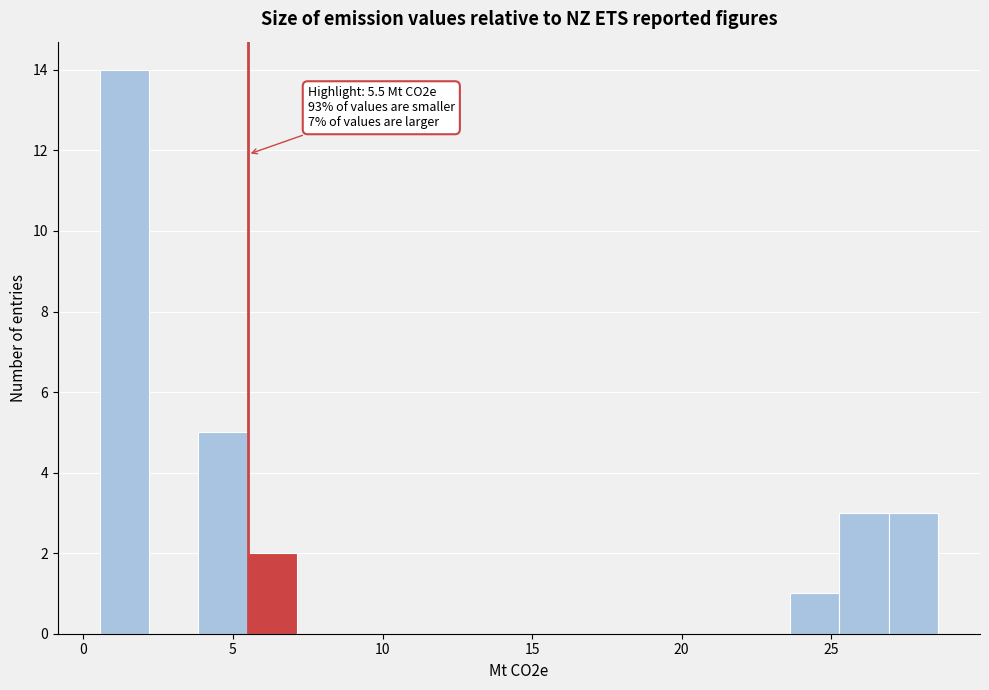

Read against the x-axis, roughly where is the centre of the tallest bar?

1.5